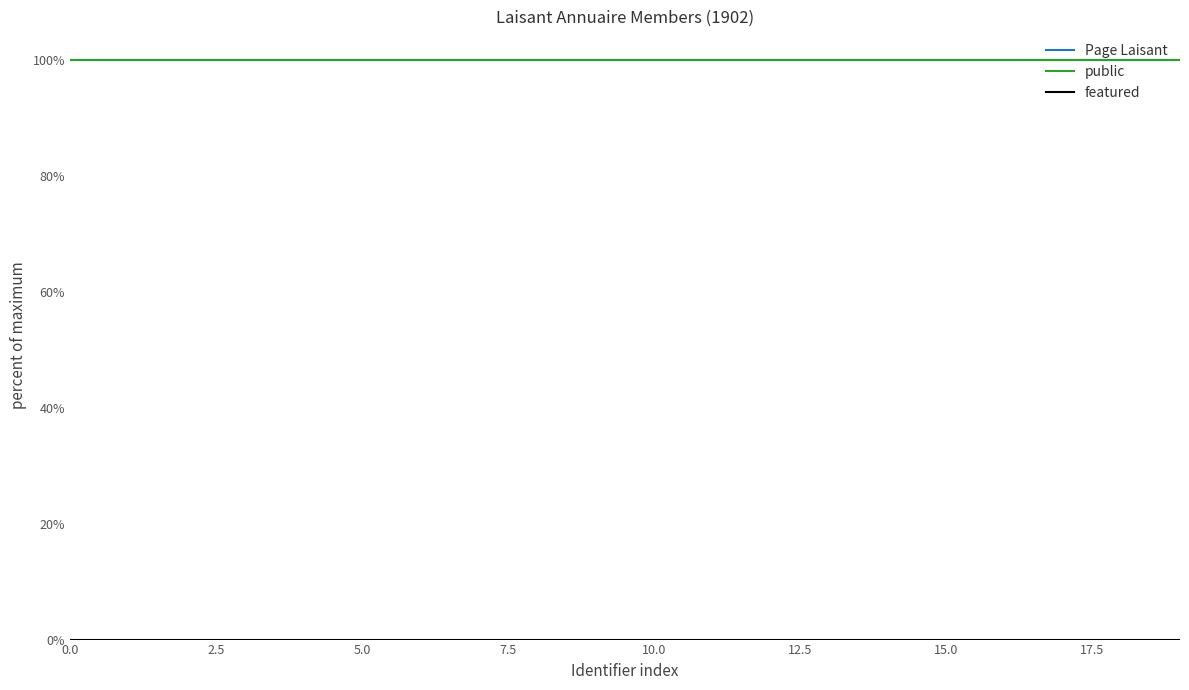

True or false: public and Page Laisant cross at least once.

False